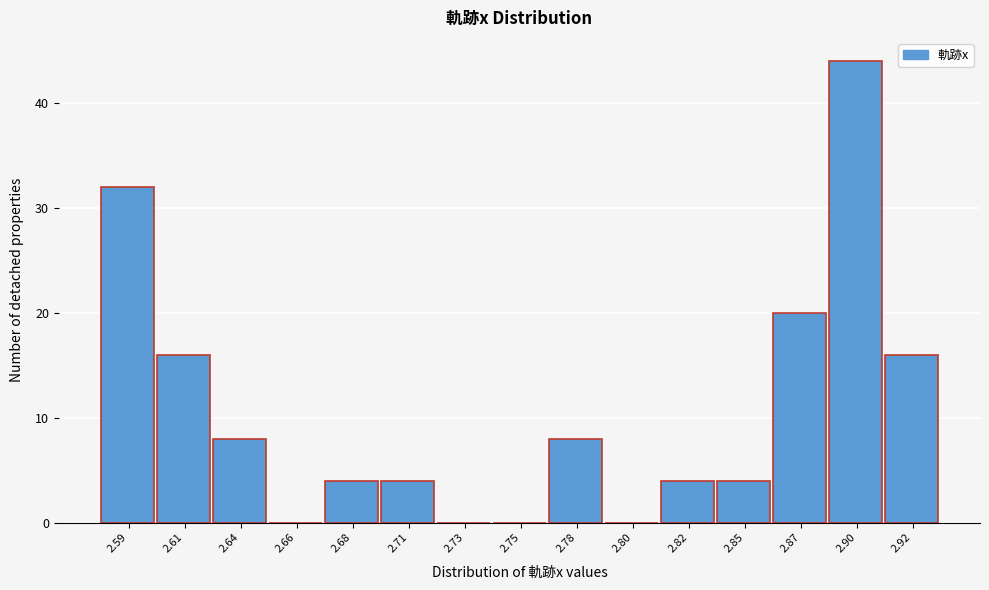

Reading left to right, transcribe all the data shown in this chart.

2.59=32	2.61=16	2.64=8	2.66=0	2.68=4	2.71=4	2.73=0	2.75=0	2.78=8	2.80=0	2.82=4	2.85=4	2.87=20	2.90=44	2.92=16